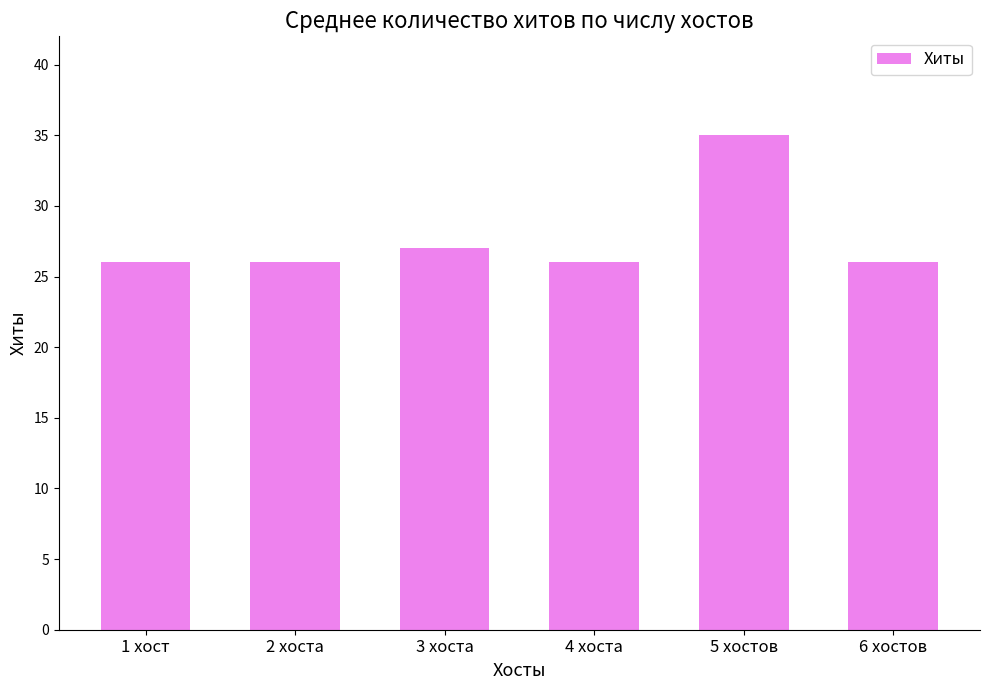

Does the chart contain stacked bars?

No